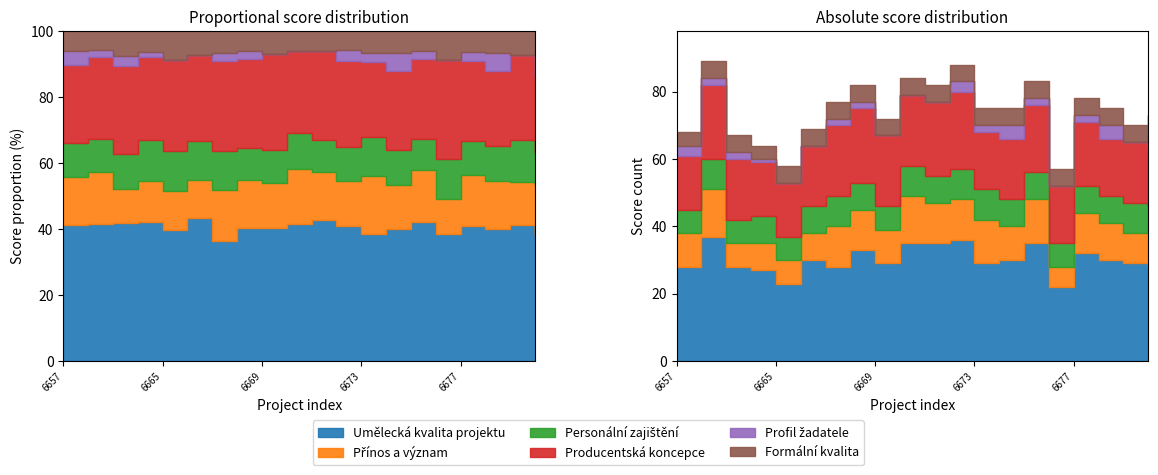

True or false: Formální kvalita has a value of 5 at 6667/2024.

True